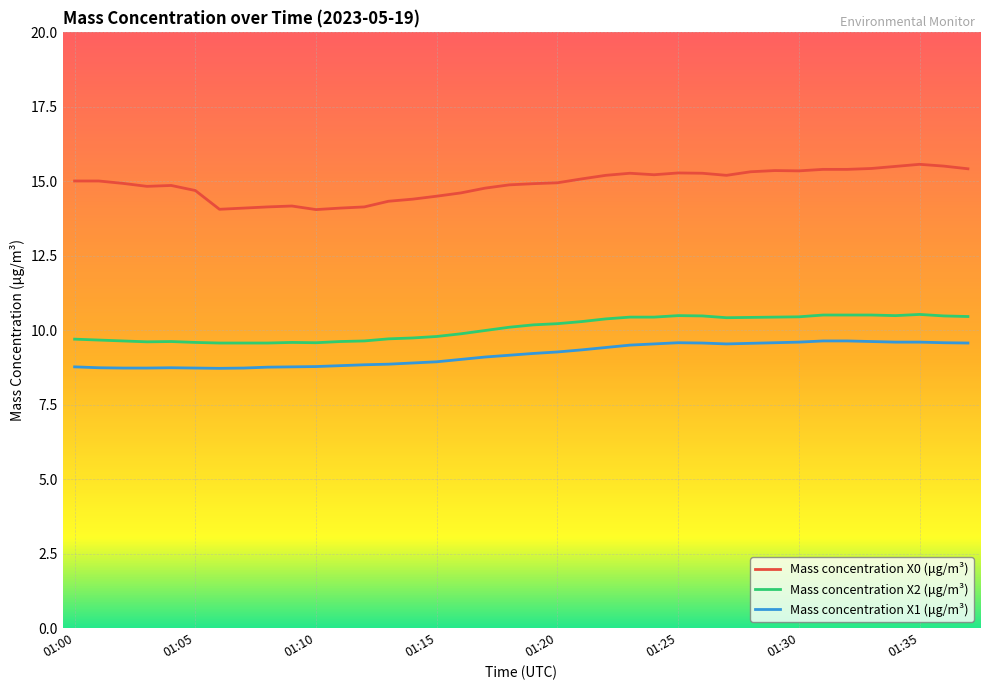

True or false: Mass concentration X2 (μg/m³) and Mass concentration X1 (μg/m³) cross at least once.

False